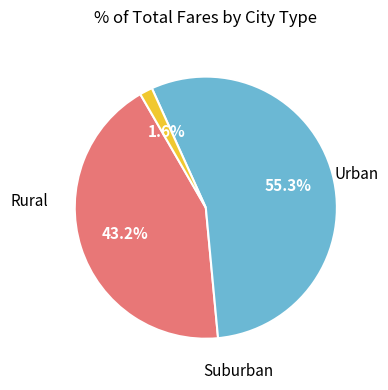

Does any single category account for the majority?

Yes